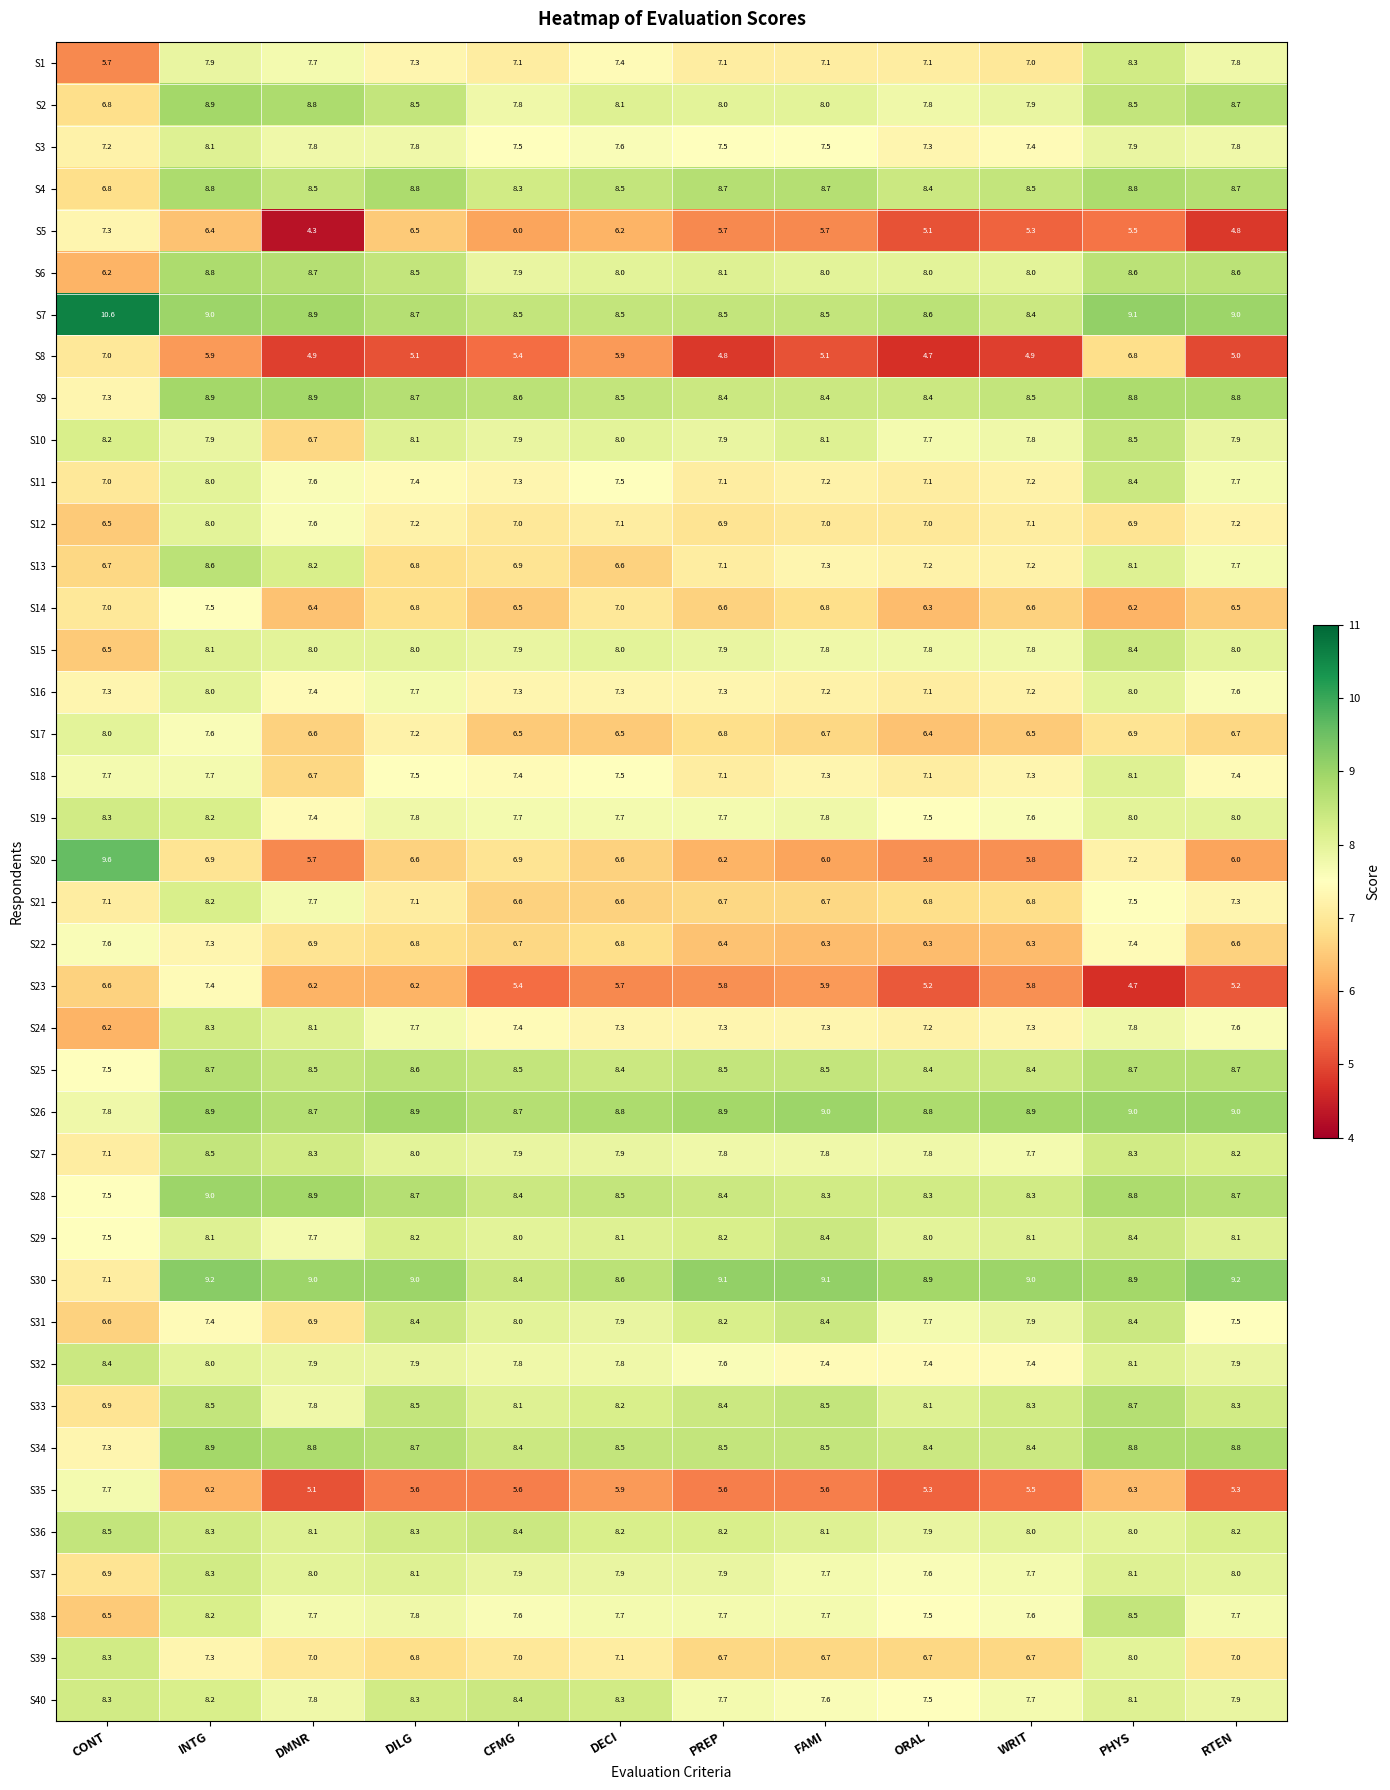

Where does the S15 series first go above 8?

INTG